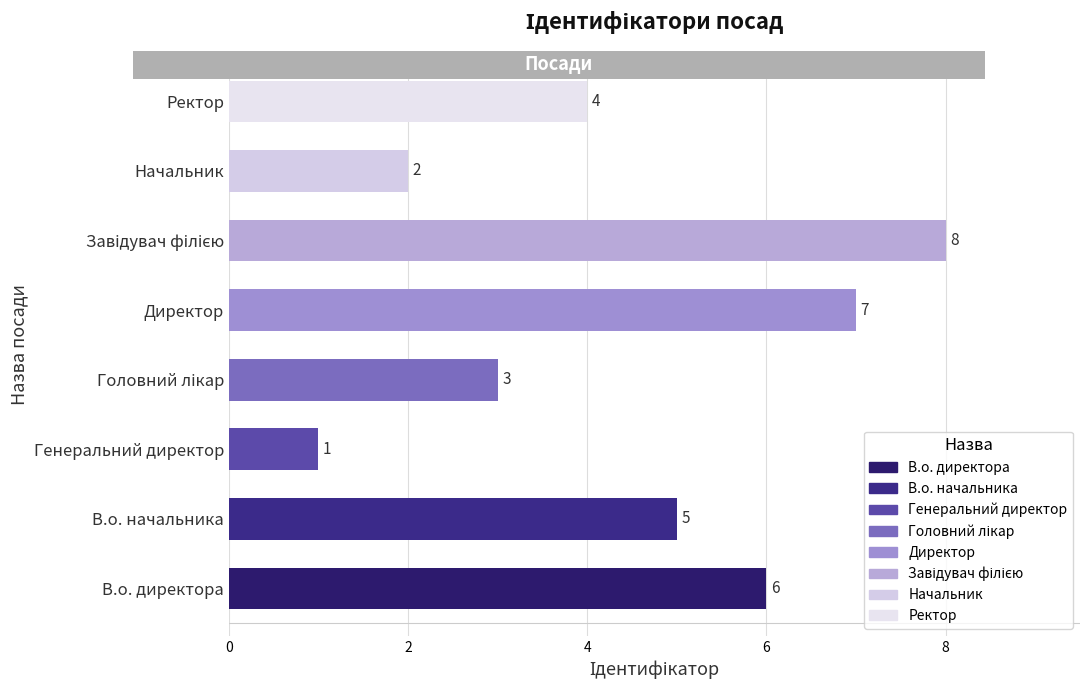

What is the greatest value displayed?

8